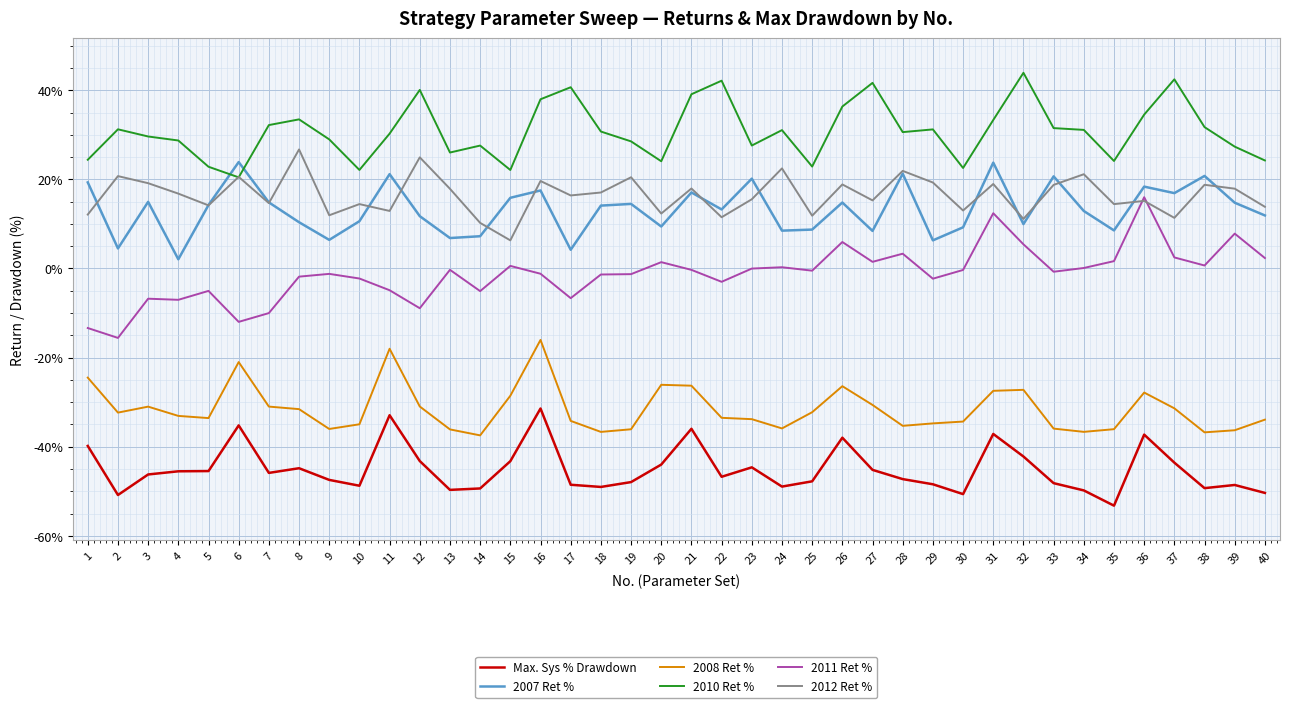

Which series has the widest spread of values?

2011 Ret %